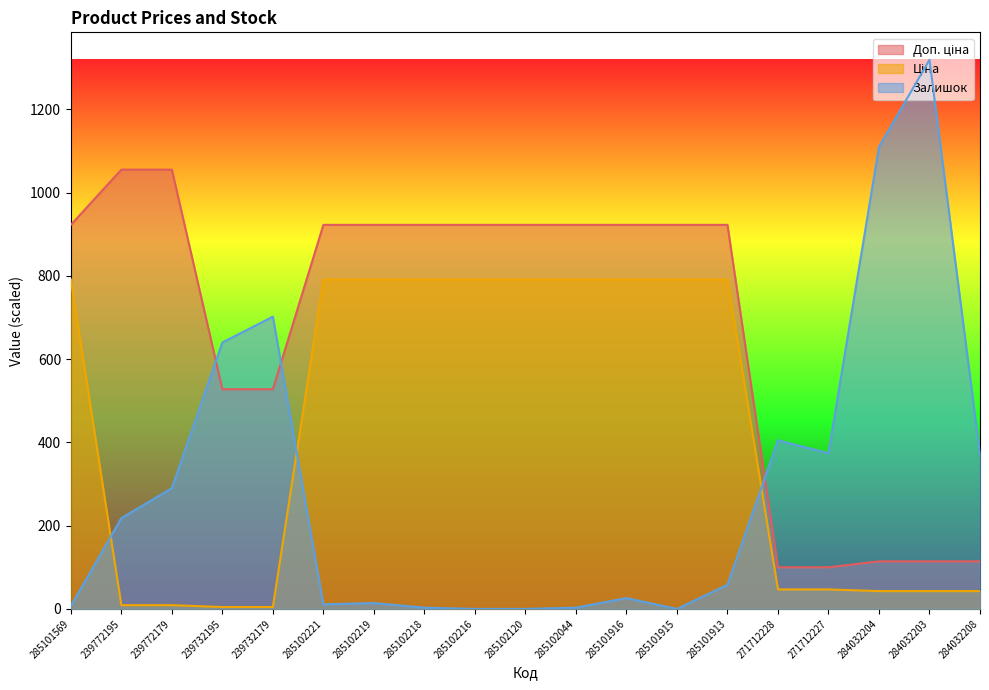

Rank the series at 285101913 from lowest to highest value.

Залишок, Ціна, Доп. ціна